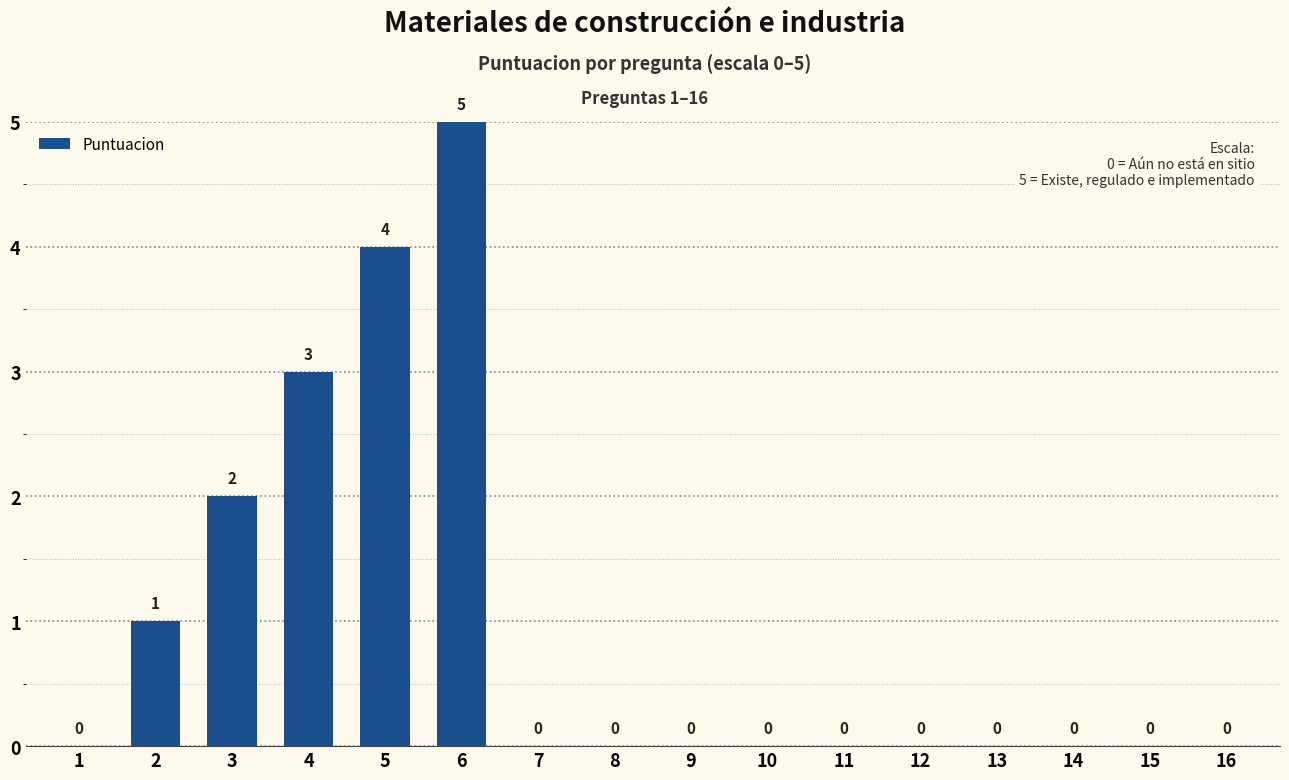

Reading right to left, transcribe all the data shown in this chart.

0	0	0	0	0	0	0	0	0	0	5	4	3	2	1	0